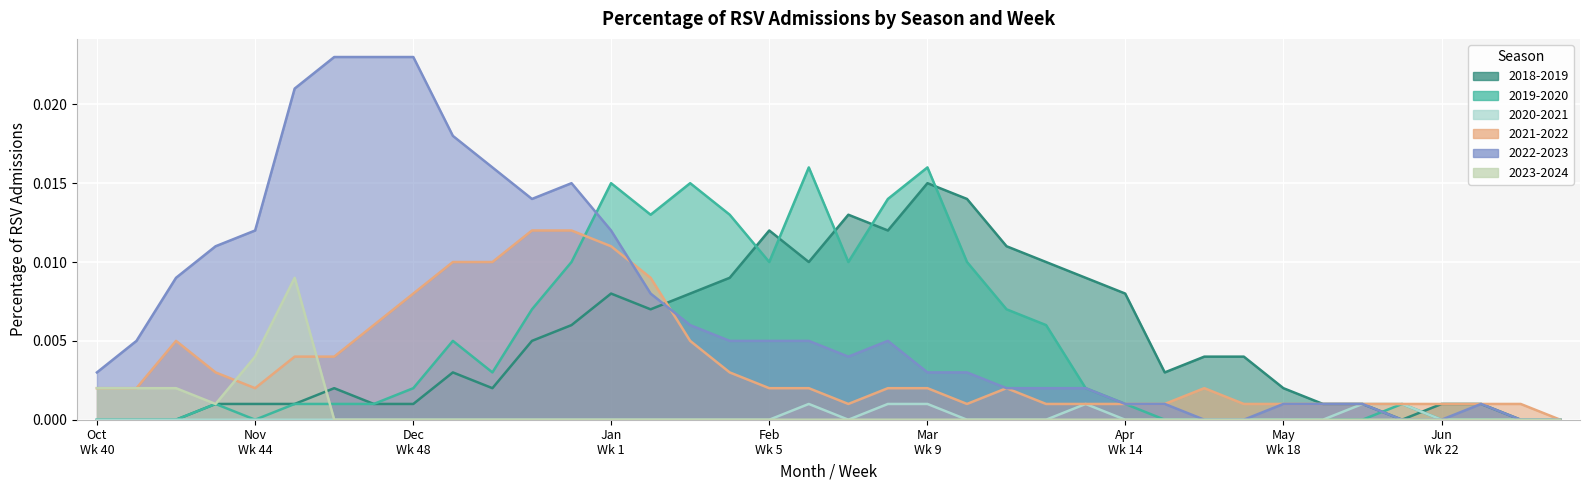

How many intersections are there between 2019-2020 and 2018-2019?

7